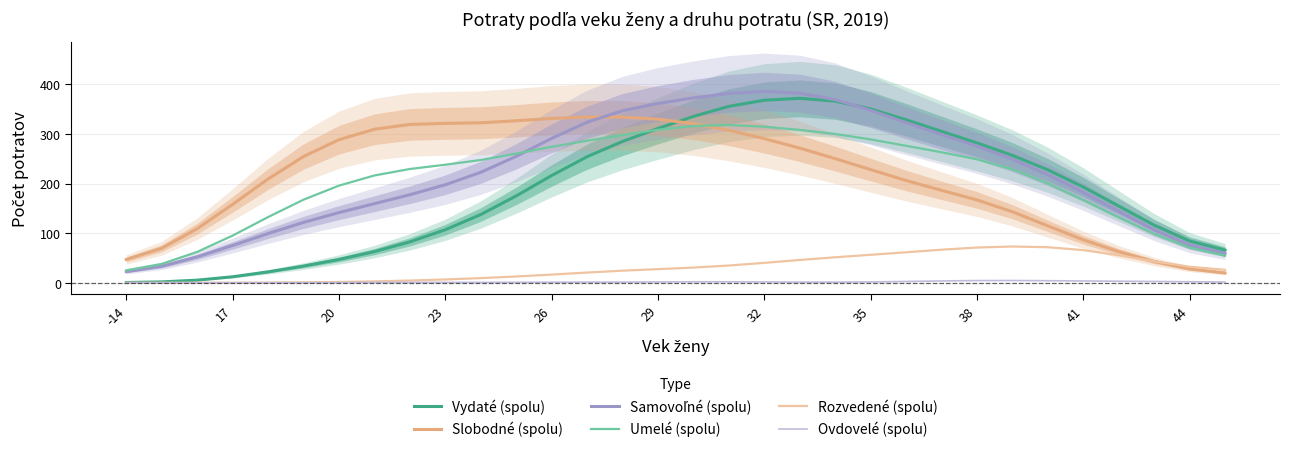

True or false: Ovdovelé (spolu) and Umelé (spolu) intersect in this chart.

False